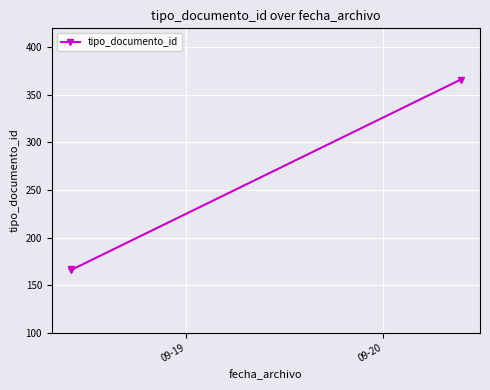

Does the chart display data point markers on the line(s)?

Yes